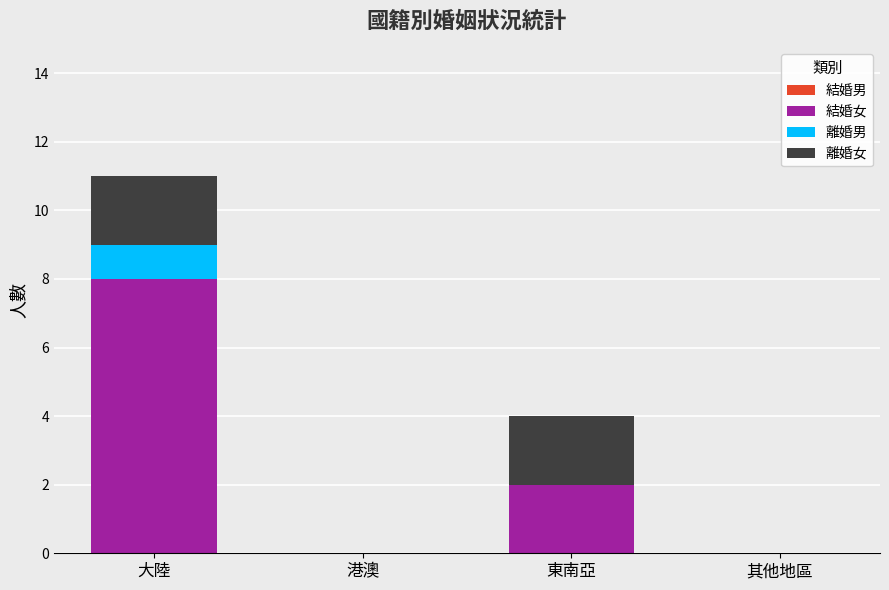

Reading left to right, list the values for the 結婚女 series.

大陸=8	港澳=0	東南亞=2	其他地區=0